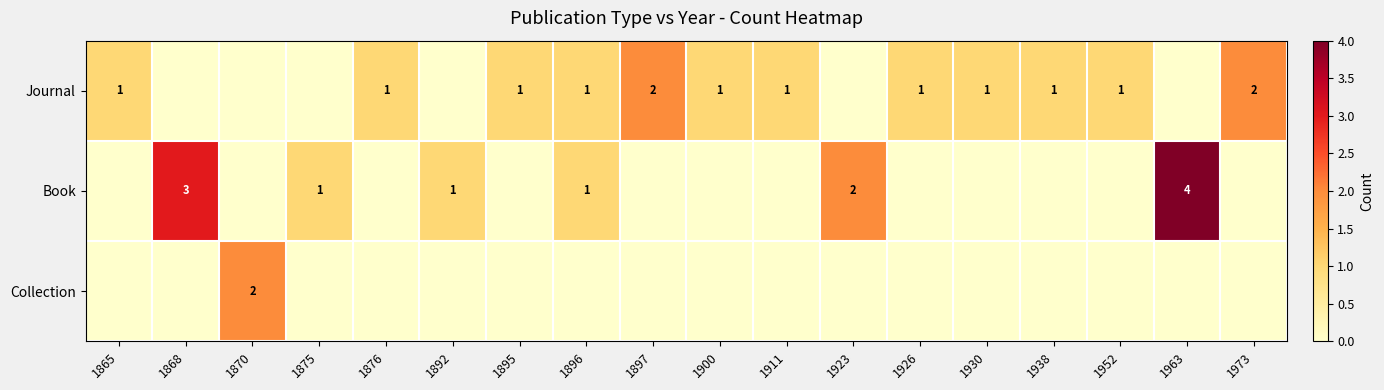

Is it true that Book equals 1 at 1892?

True